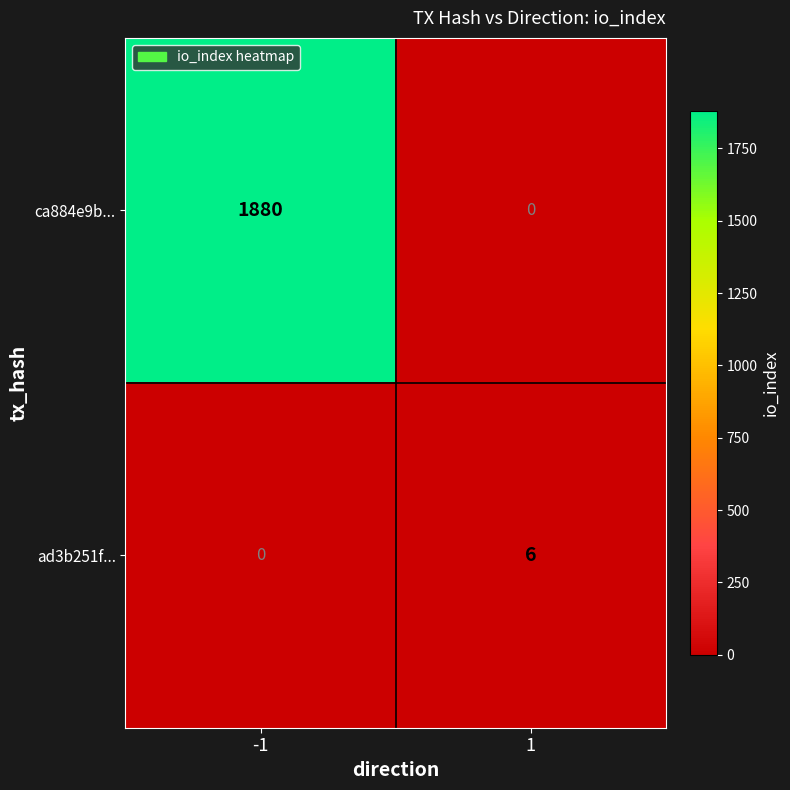

What is the difference between the highest and lowest values at 1?

6